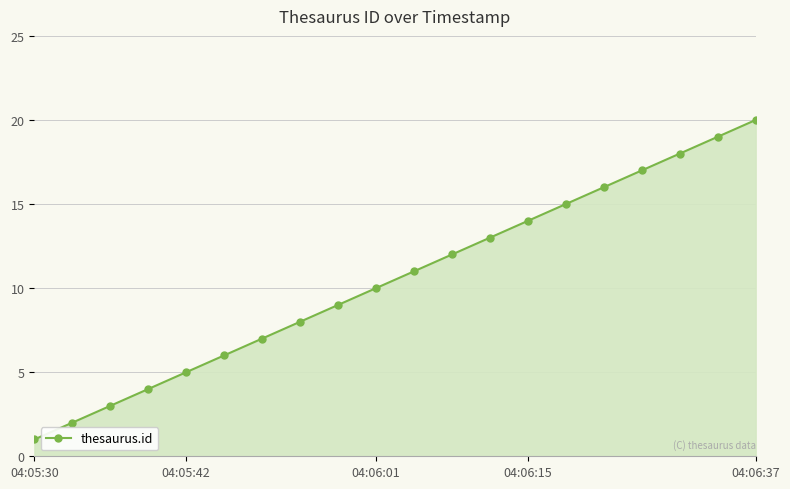

What is the greatest value displayed?

20